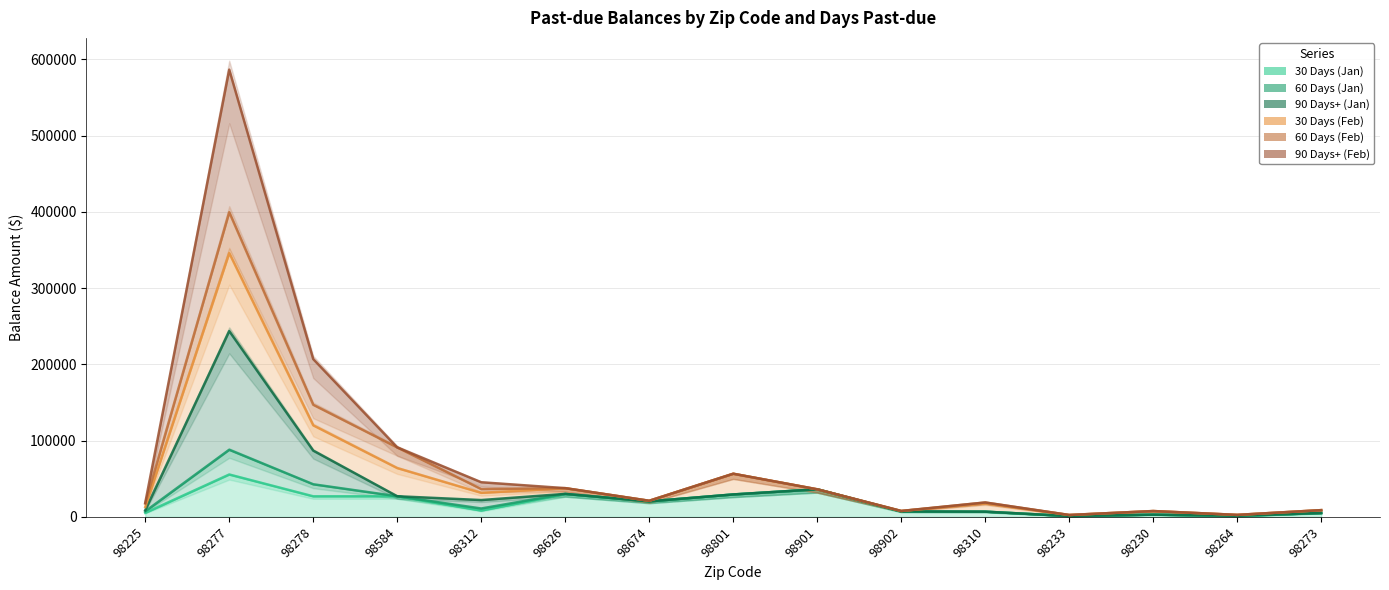

Reading right to left, extract all data points from this chart.

30 Days (Jan): 5074.6	831.6	2923.4	1066.7	6819.4	6892.1	36149.1	29389.4	20338.1	29908.9	8283.2	27039.6	26966.7	55559.4	5275.8
60 Days (Jan): 5074.6	1358.7	2923.4	1066.7	6819.4	7090.7	36149.1	29389.4	20338.1	30143.3	10990.9	27039.6	42746.8	88022.7	7291.8
90 Days+ (Jan): 5074.6	1557.7	2923.4	1066.7	6819.4	7133.6	36149.1	29389.4	20338.1	30143.3	22044.9	27057.6	86882.6	243705.2	8718.7
30 Days (Feb): 8828.9	2605.1	7627.0	2474.2	17605.6	7737.9	36149.1	56561.4	21105.5	37555.8	31545.2	64028.9	120076.0	346067.2	12987.2
60 Days (Feb): 8828.9	2605.1	7627.0	2474.2	18860.7	7737.9	36149.1	56561.4	21105.5	37673.5	36486.2	91068.4	147042.8	399626.9	17374.2
90 Days+ (Feb): 8828.9	2605.1	7627.0	2474.2	18860.7	7737.9	36149.1	56561.4	21105.5	37673.5	45415.2	91086.4	206958.6	586585.8	18372.7